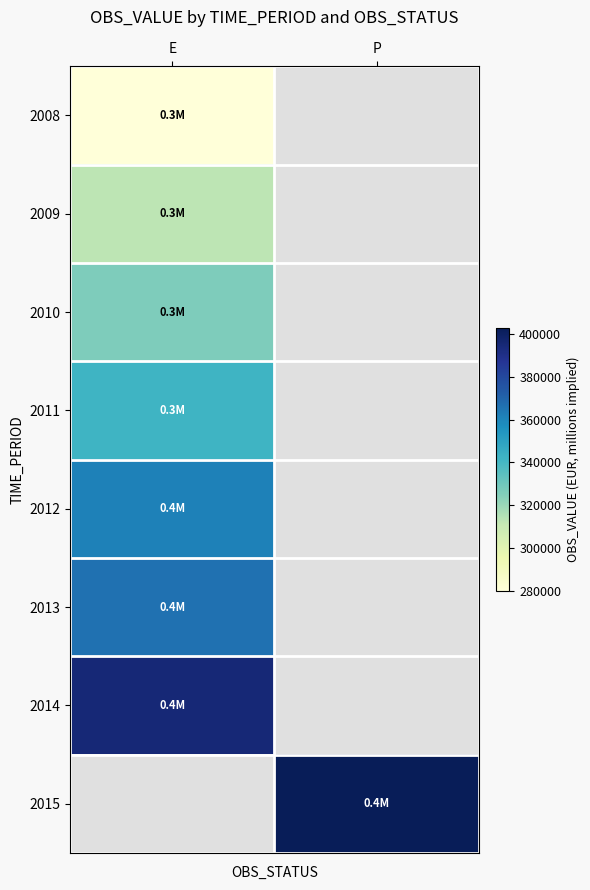

At how many categories does at least one series exceed 317123?

2